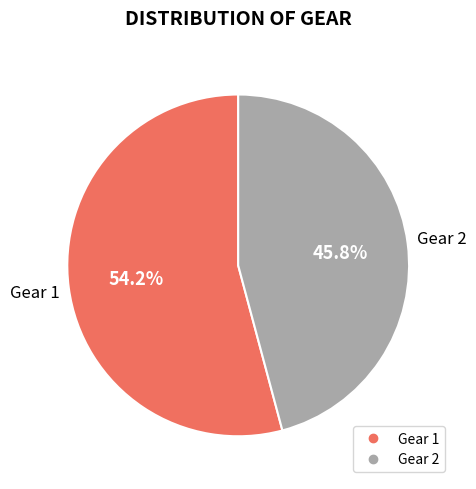

What percentage is the Gear 2 slice, to the nearest percent?

46%